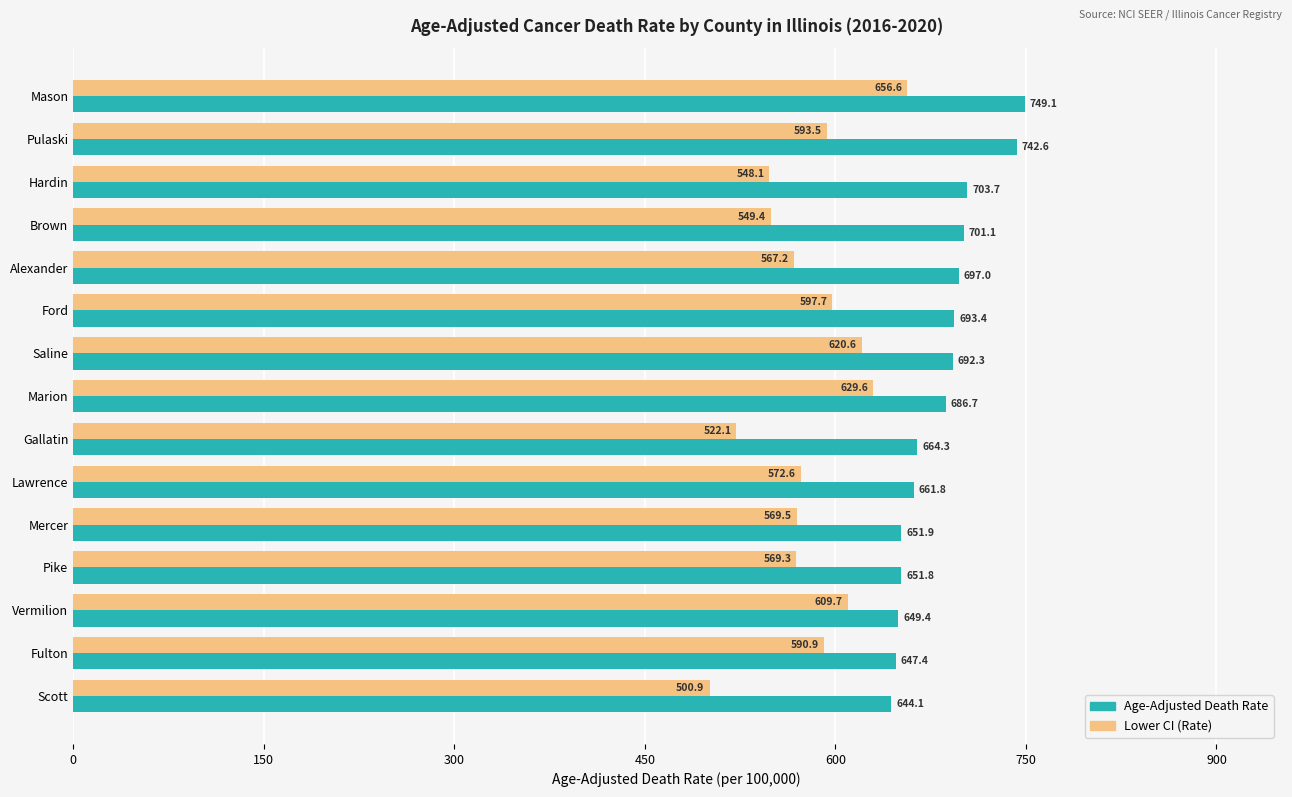

What is the minimum value shown in the chart?

500.9